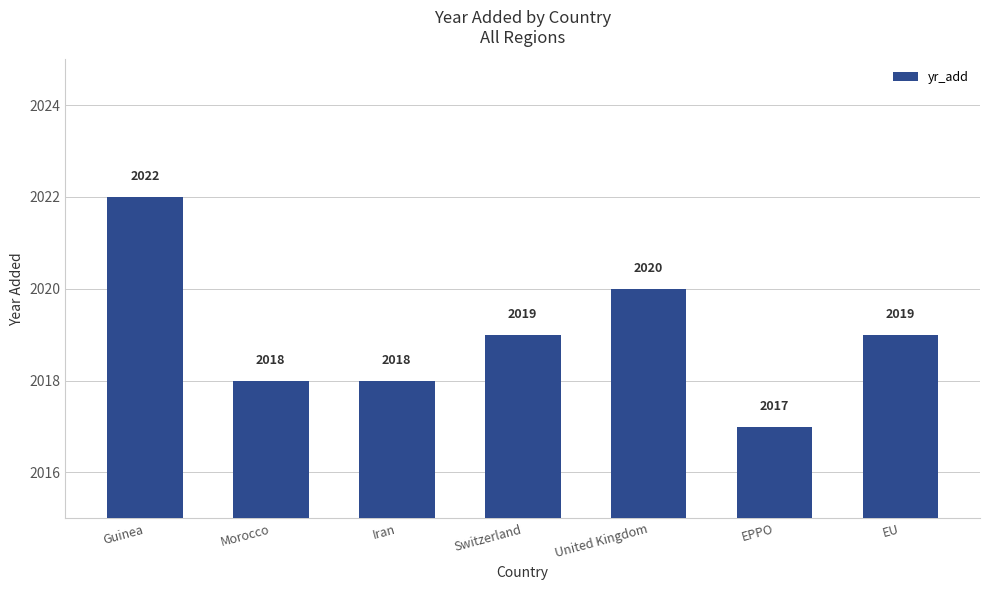

What is the label of the 6th bar from the right?

Morocco